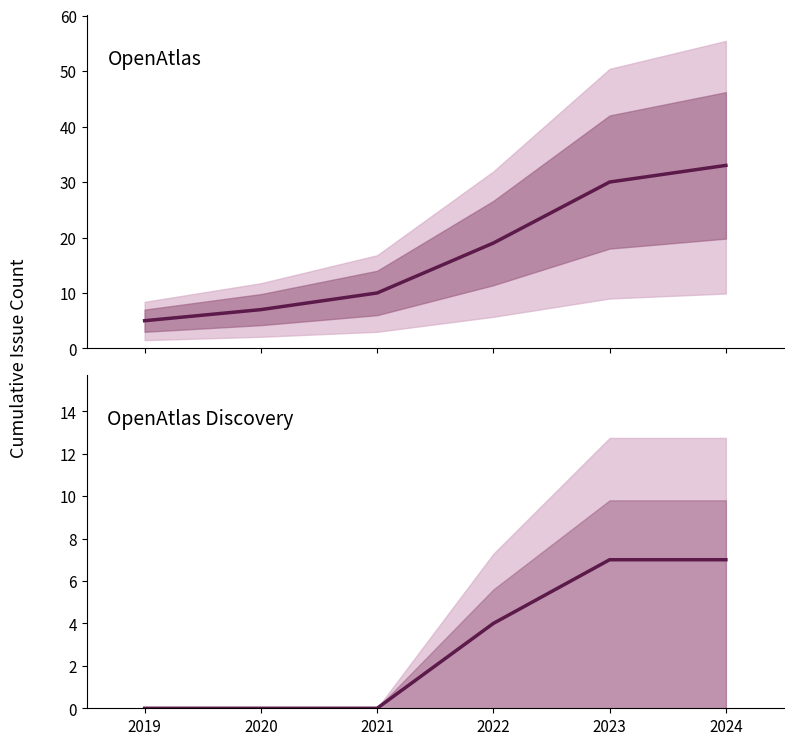

How many categories are shown in the chart?

6